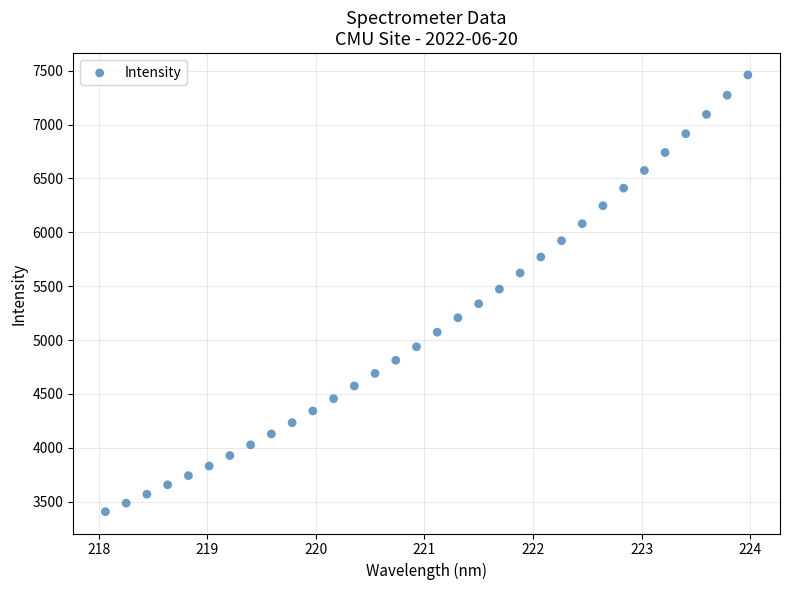

What is the range of X values (max minus min)?

5.9